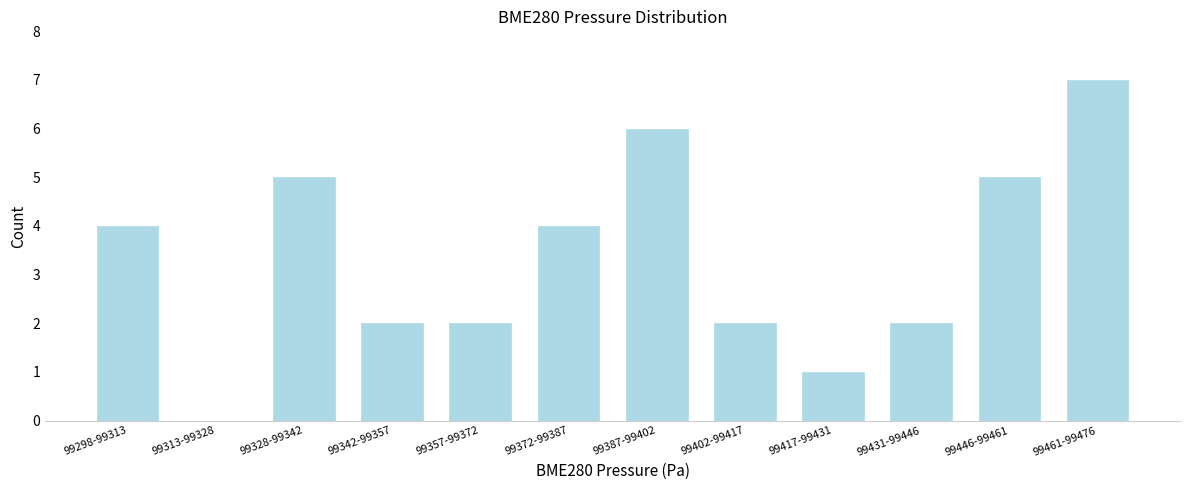

Reading left to right, list all the values displayed in this chart.

99298-99313=4	99313-99328=0	99328-99342=5	99342-99357=2	99357-99372=2	99372-99387=4	99387-99402=6	99402-99417=2	99417-99431=1	99431-99446=2	99446-99461=5	99461-99476=7